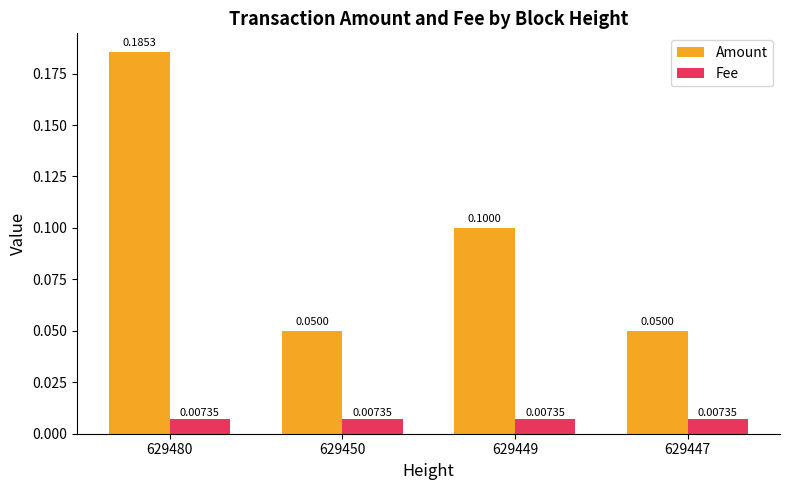

Between 629480 and 629450, which series saw the biggest shift?

Amount